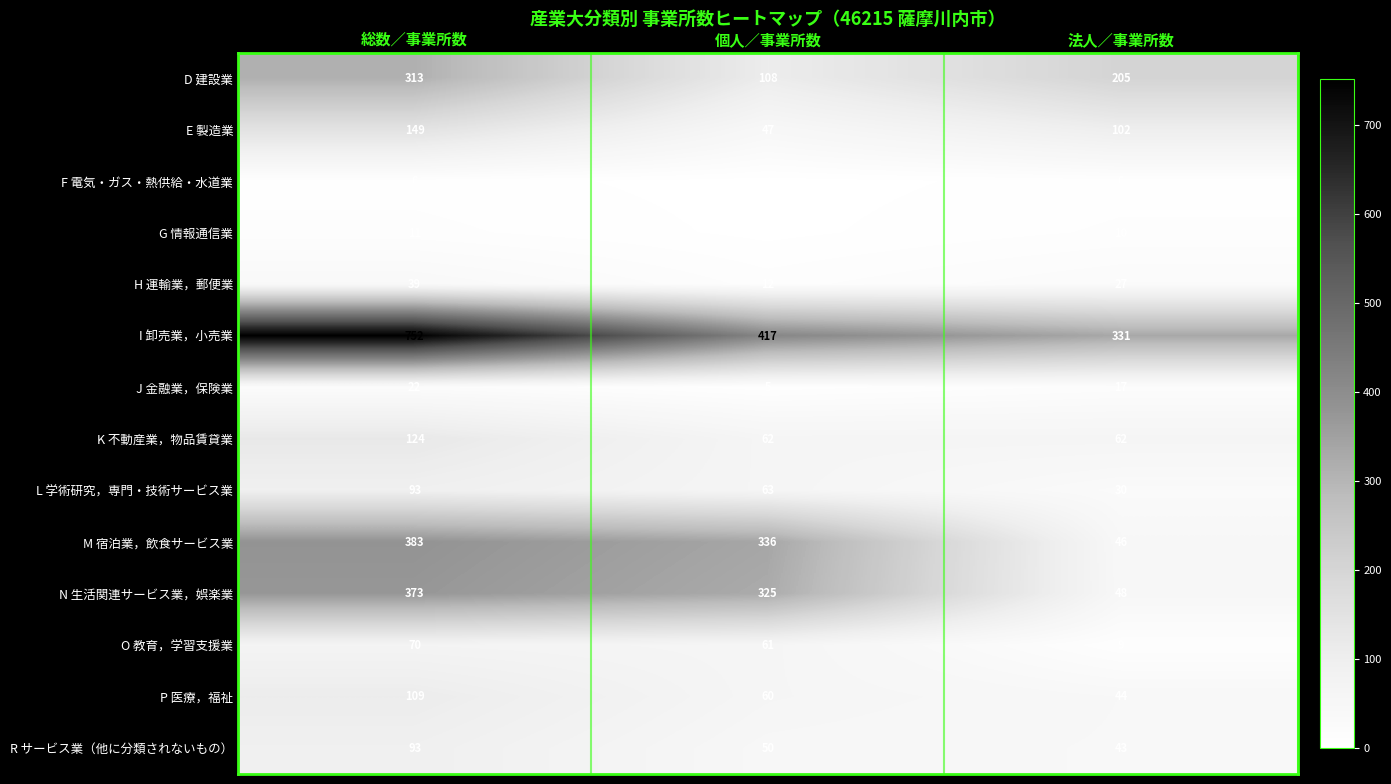

At 個人／事業所数, list the series in order from smallest to largest.

F 電気・ガス・熱供給・水道業, G 情報通信業, J 金融業，保険業, H 運輸業，郵便業, E 製造業, R サービス業（他に分類されないもの）, P 医療，福祉, O 教育，学習支援業, K 不動産業，物品賃貸業, L 学術研究，専門・技術サービス業, D 建設業, N 生活関連サービス業，娯楽業, M 宿泊業，飲食サービス業, I 卸売業，小売業